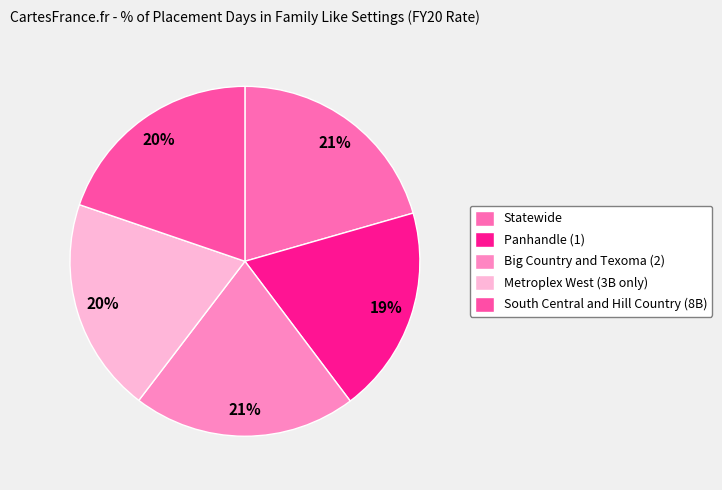

How many slices are in this pie chart?

5